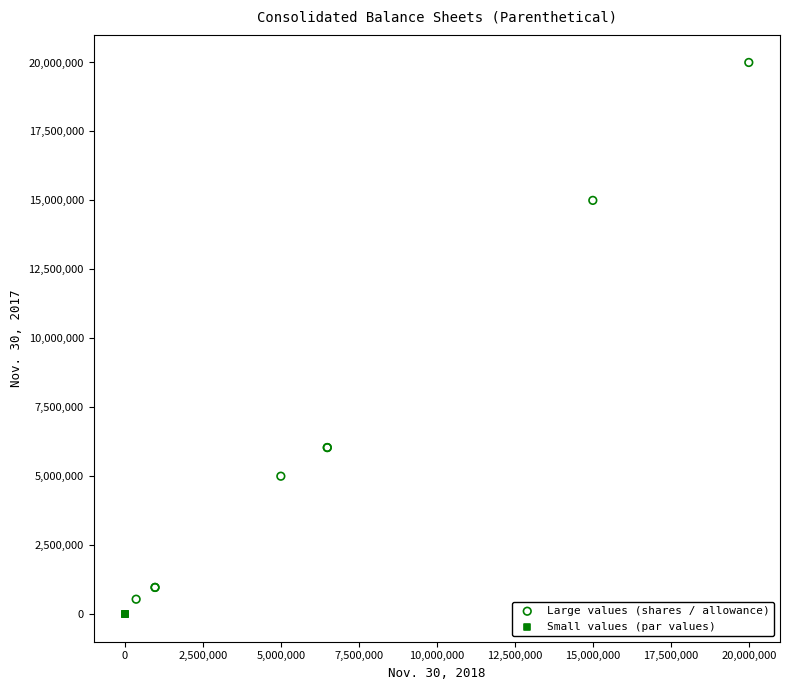

Which series contains the highest Y value?

Large values (shares / allowance)